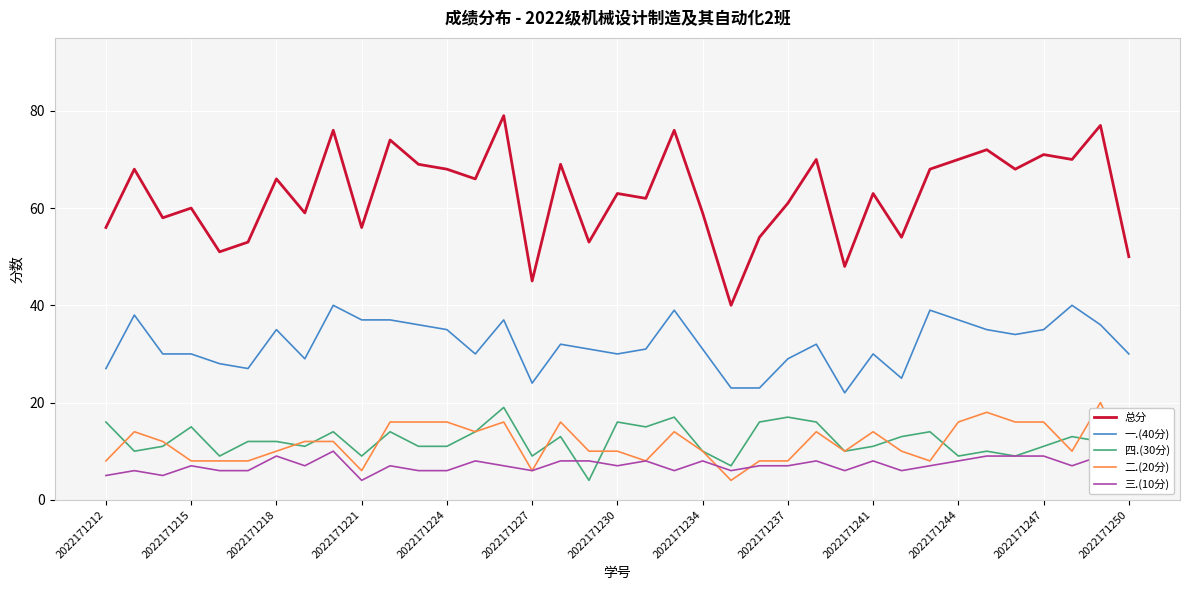

Does the chart have visible grid lines?

Yes